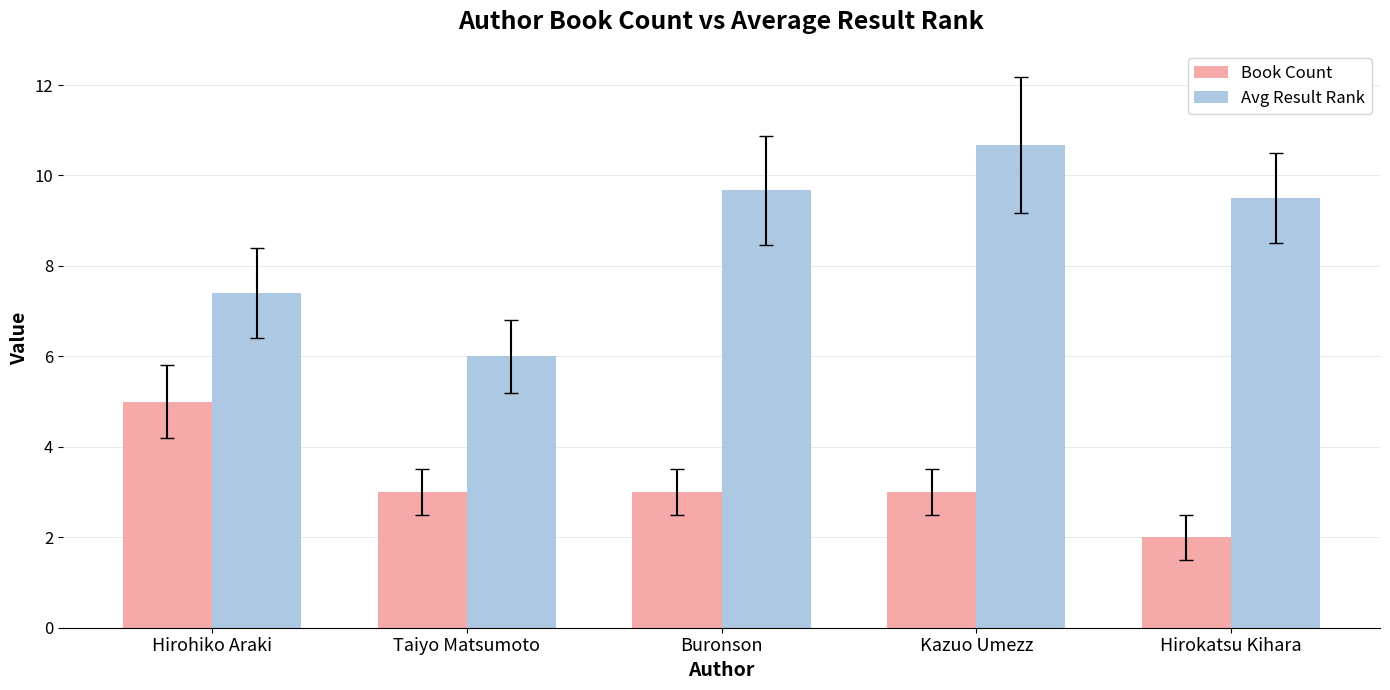

How many bars are there in total?

10